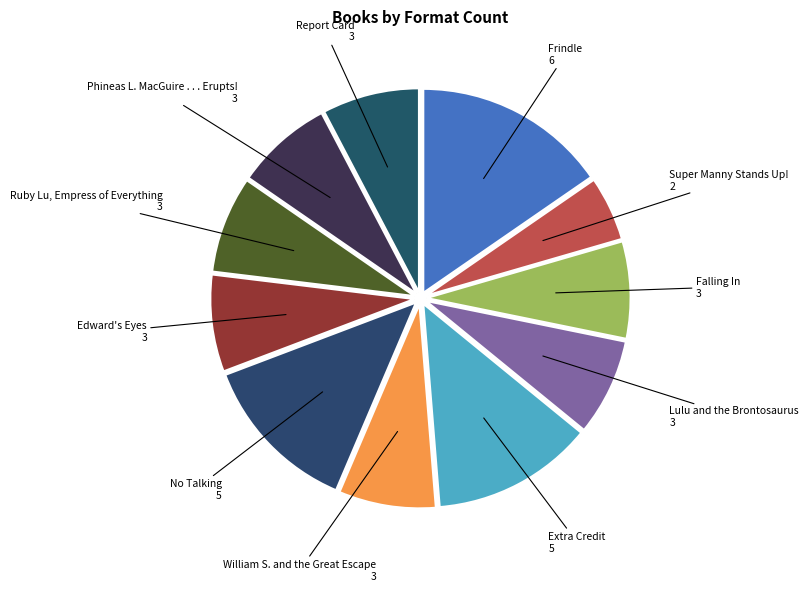

To the nearest percent, what is the average slice percentage?

9%